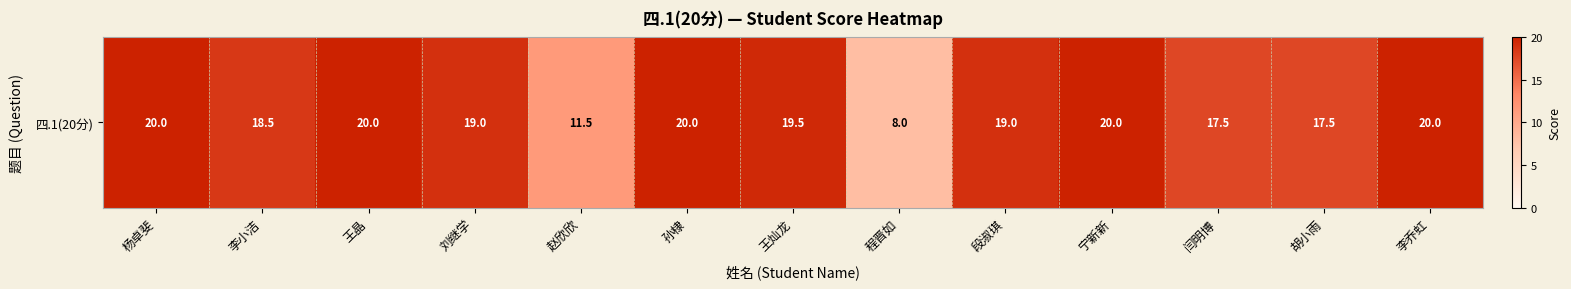

Which has a higher value, 王灿龙 or 赵欣欣?

王灿龙